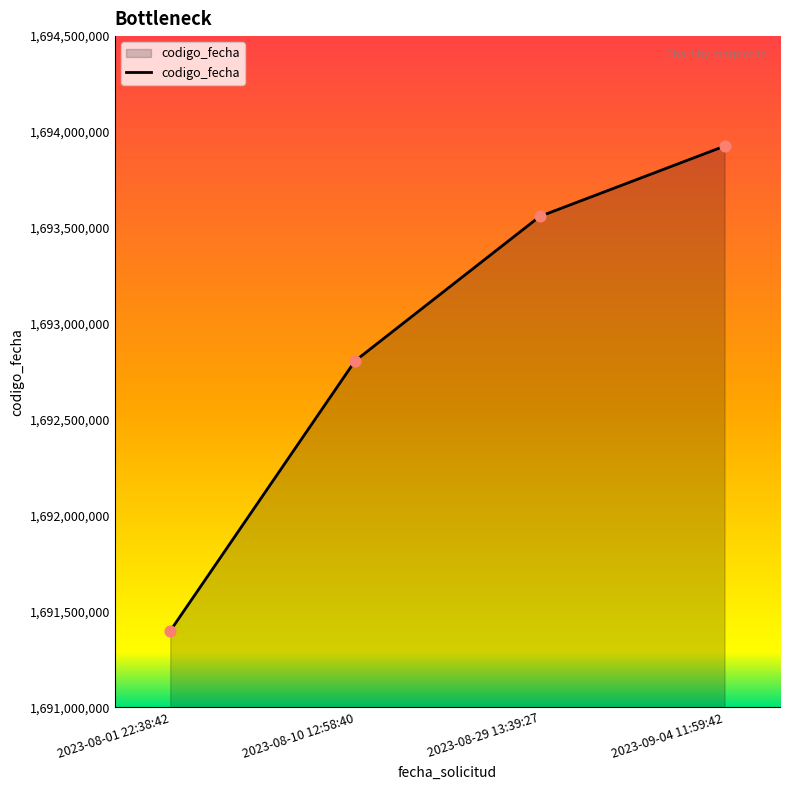

Which has a higher value, 2023-08-01 22:38:42 or 2023-08-29 13:39:27?

2023-08-29 13:39:27